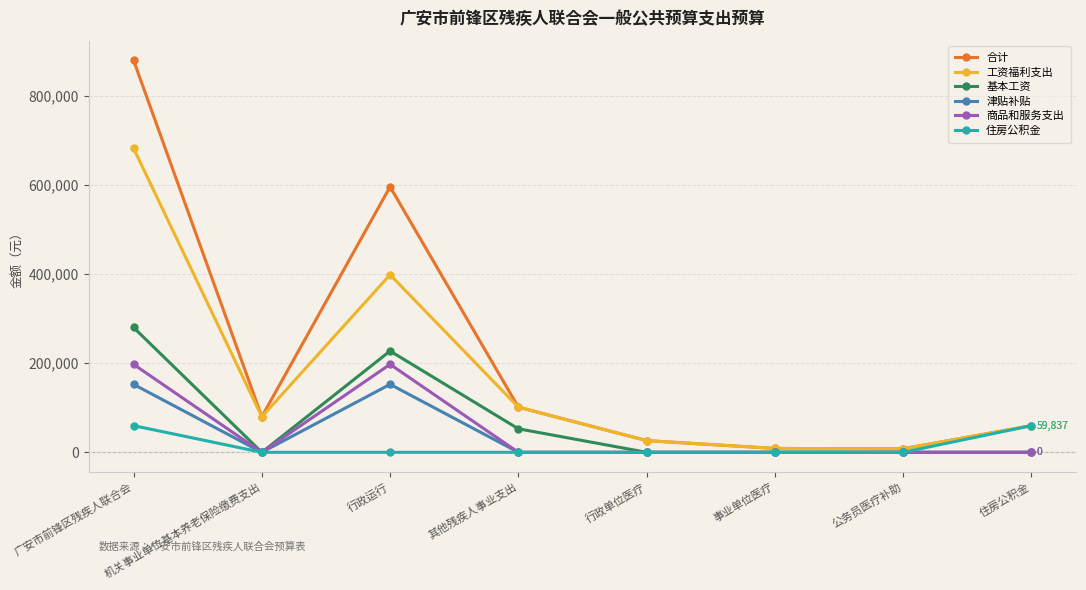

Rank the series by their maximum value, from lowest to highest.

住房公积金, 津贴补贴, 商品和服务支出, 基本工资, 工资福利支出, 合计